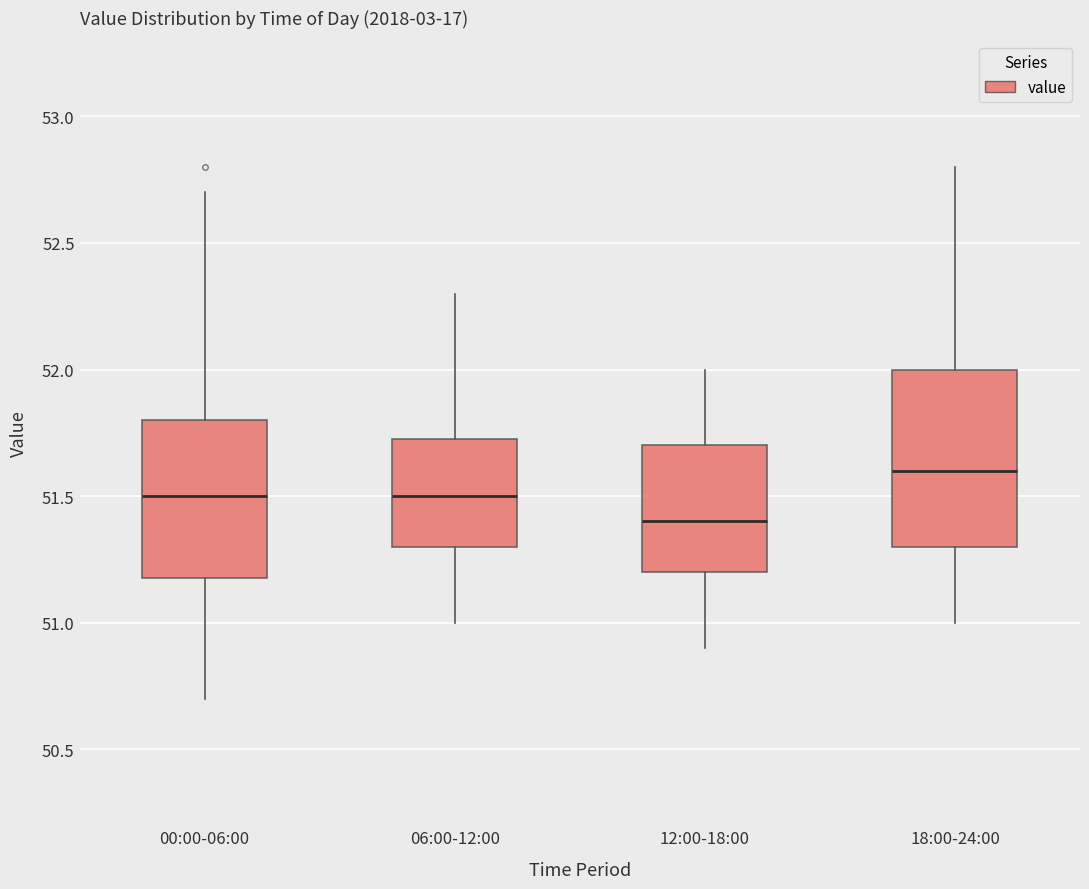

Where is the upper edge of the box for 06:00-12:00 on the y-axis? The values are not printed on the chart, so give them approximately, as read against the axis.

51.75